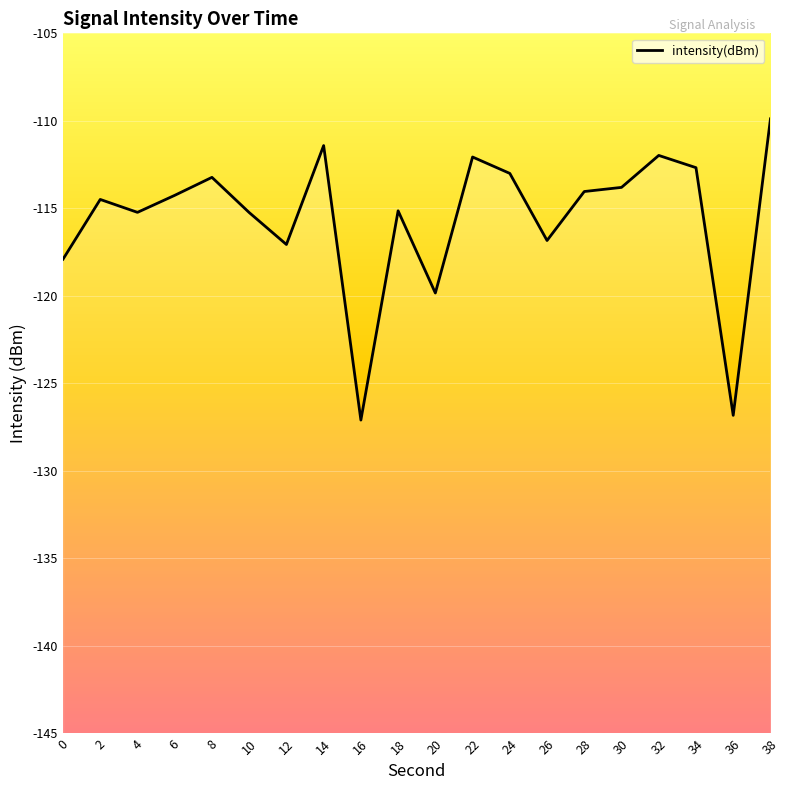

List the labels in order of value, smallest first.

16, 36, 20, 0, 12, 26, 10, 4, 18, 2, 6, 28, 30, 8, 24, 34, 22, 32, 14, 38